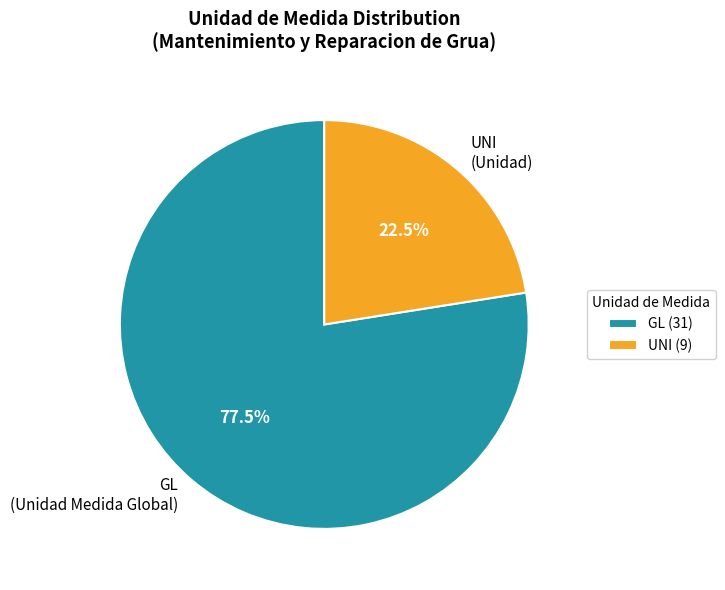

What percentage do GL (Unidad Medida Global) and UNI (Unidad) together represent?

100.0%